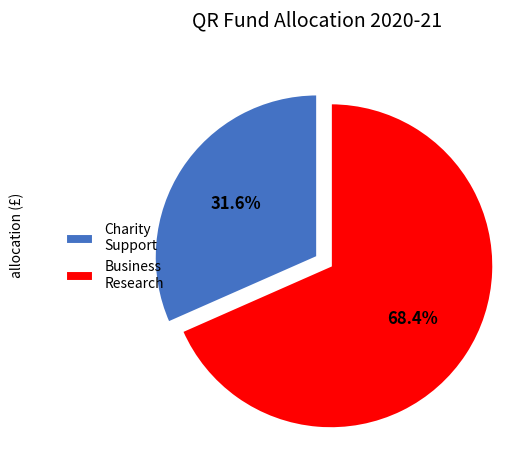

What portion of the pie excludes Business Research?

31.6%